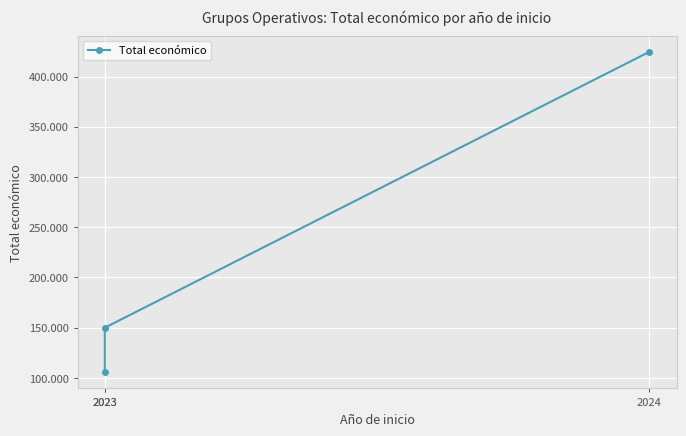

What is the greatest value displayed?

424720